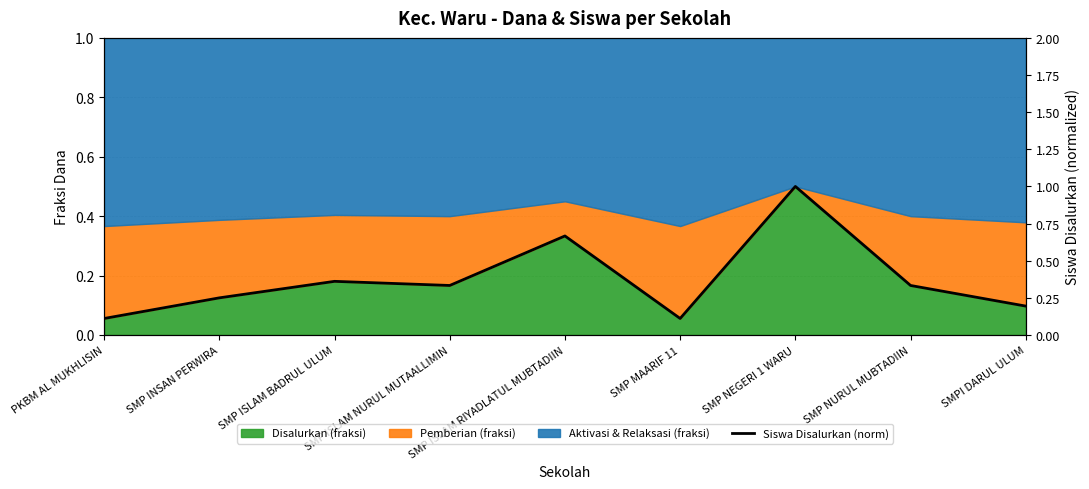

At which category does the data reach its first local valley?

SMP ISLAM NURUL MUTAALLIMIN